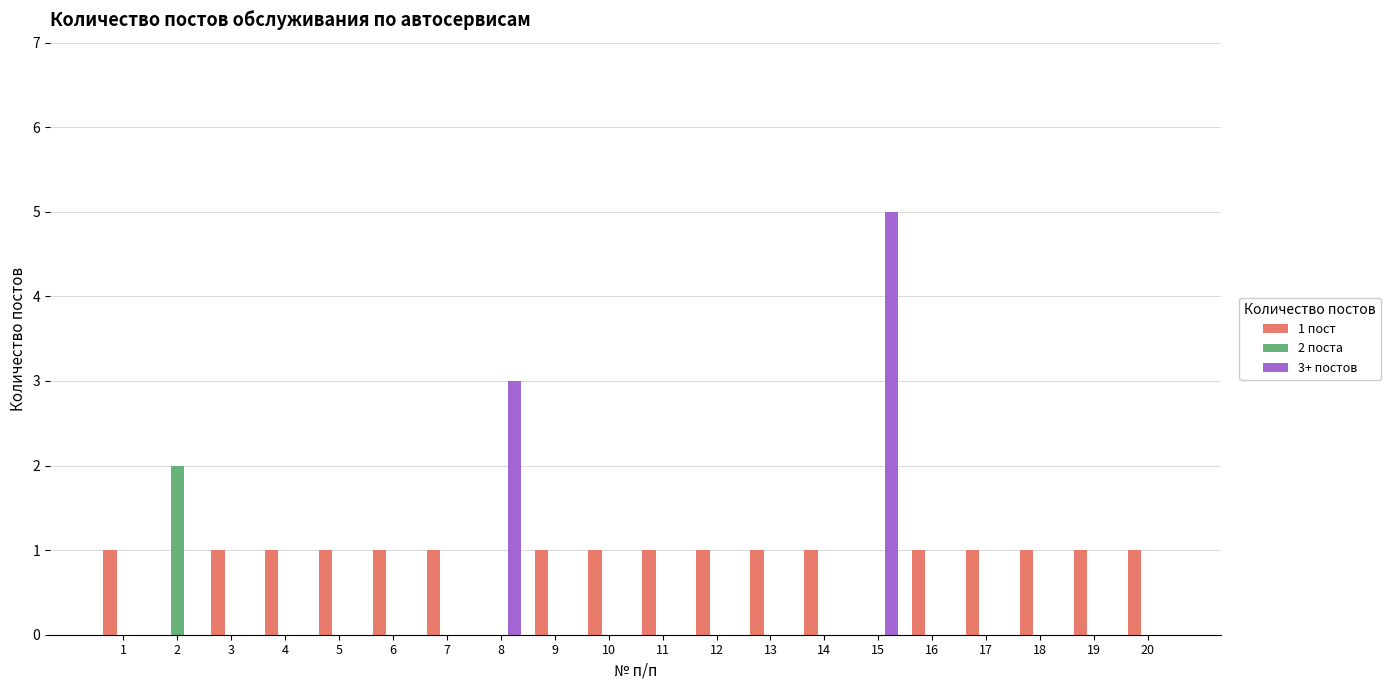

Which series has the largest total across all categories?

1 пост